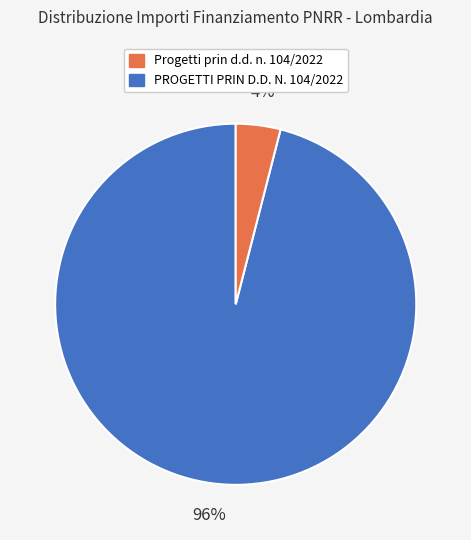

Which category has the smallest portion of the pie?

PROGETTI PRIN D.D. N. 104/2022